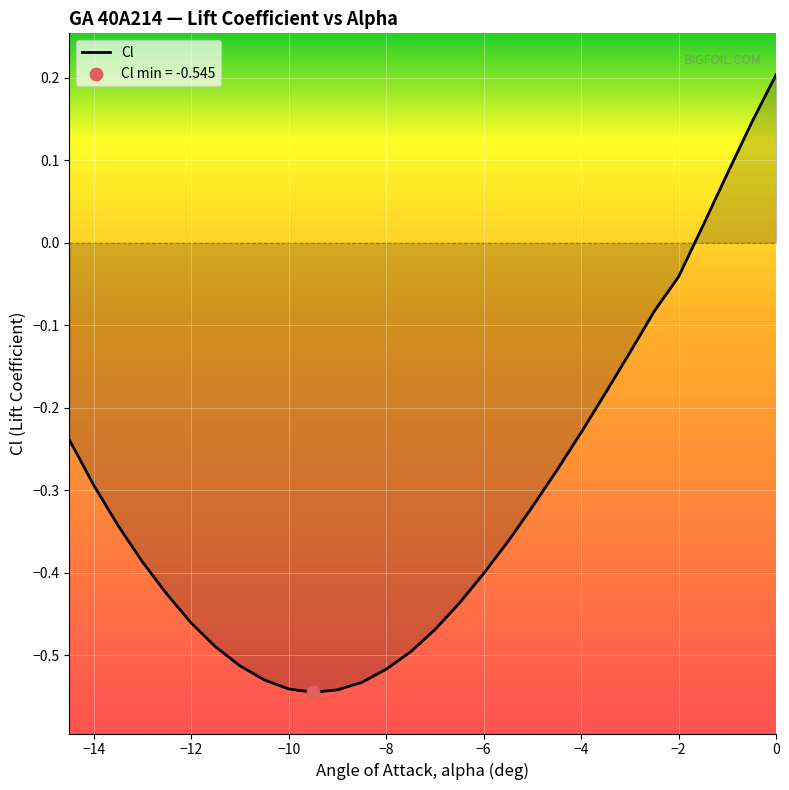

Is this an area chart (filled region under the line)?

Yes